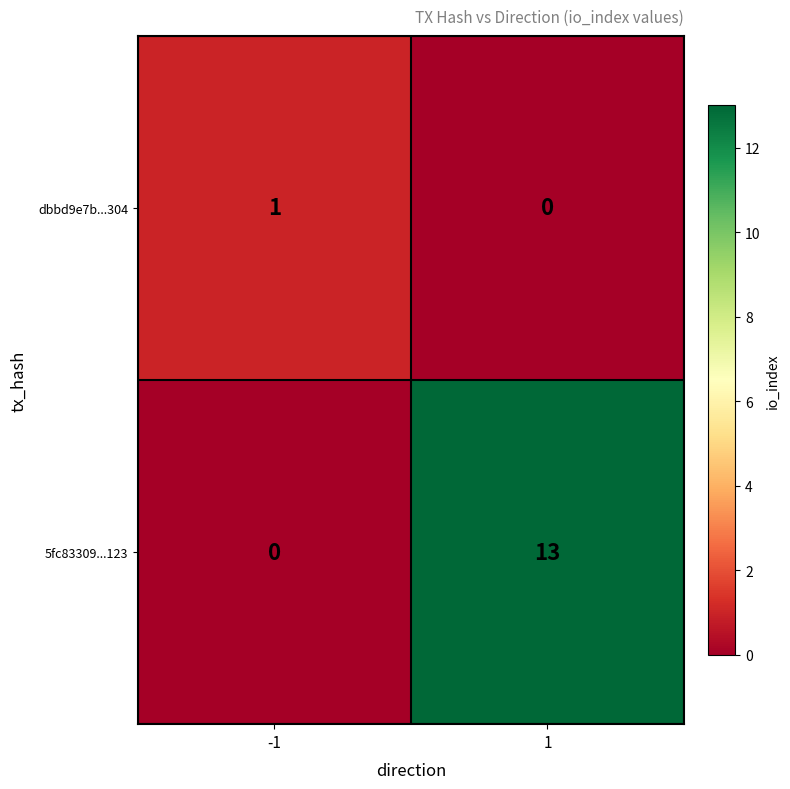

Which series has the widest spread of values?

5fc83309...123